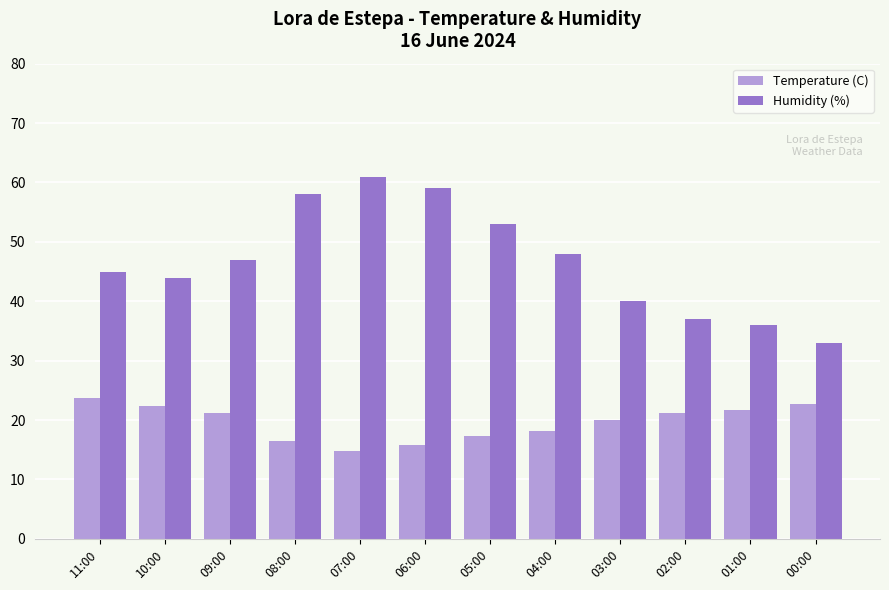

Does the chart contain any negative values?

No